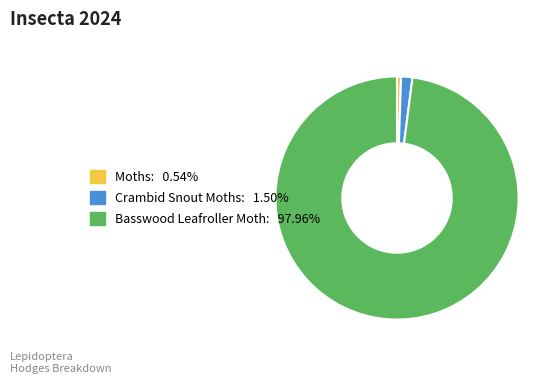

How many segments does this pie chart have?

3